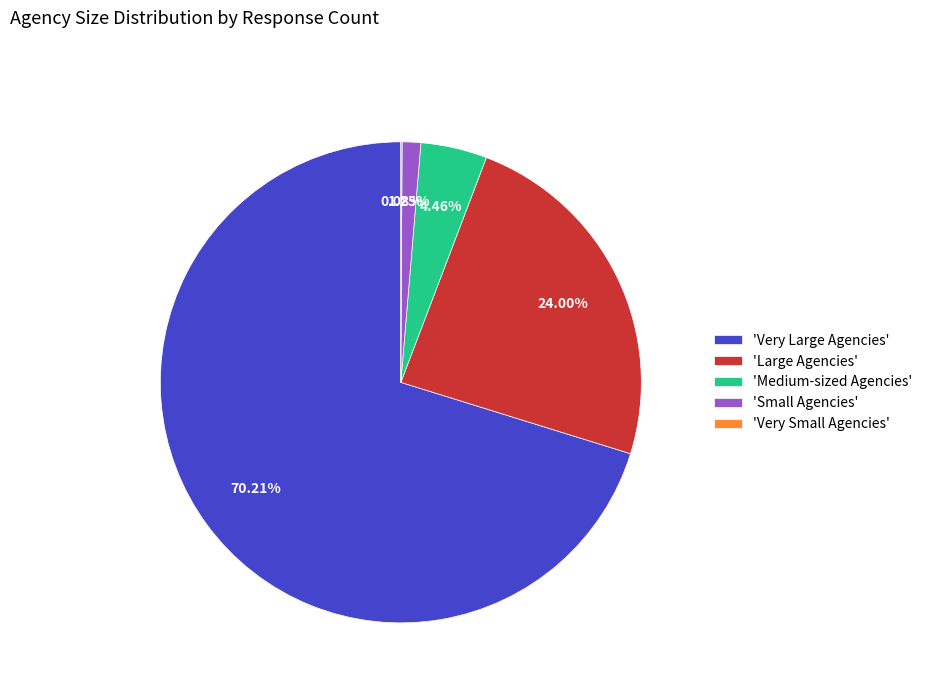

What is the ratio of the value at 'Very Large Agencies' to the value at 'Small Agencies'?

56.2